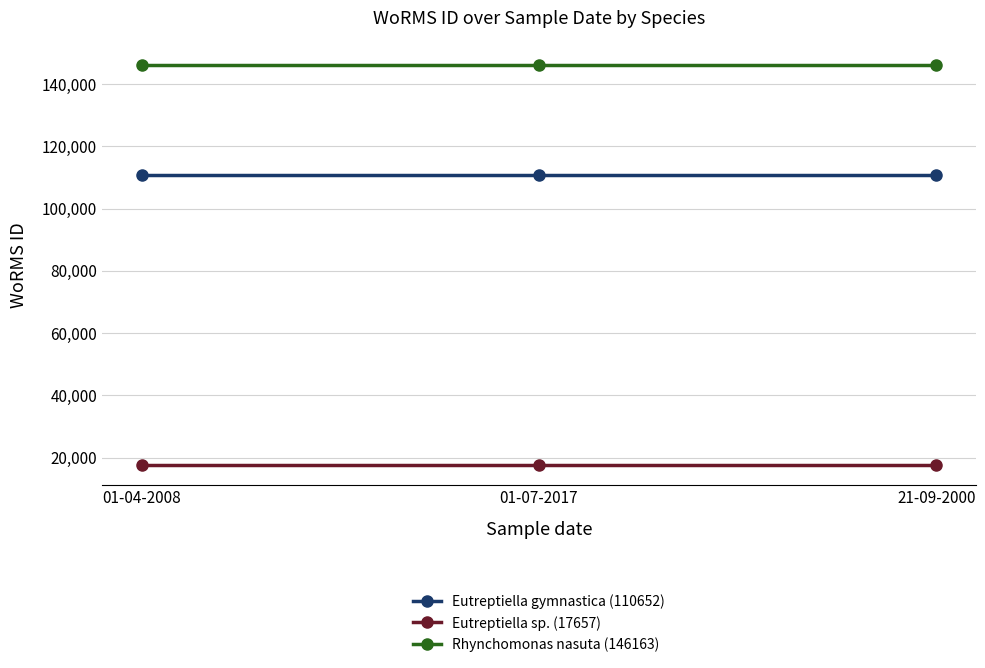

Reading left to right, extract all data points from this chart.

Eutreptiella gymnastica (110652): 110652	110652	110652
Eutreptiella sp. (17657): 17657	17657	17657
Rhynchomonas nasuta (146163): 146163	146163	146163